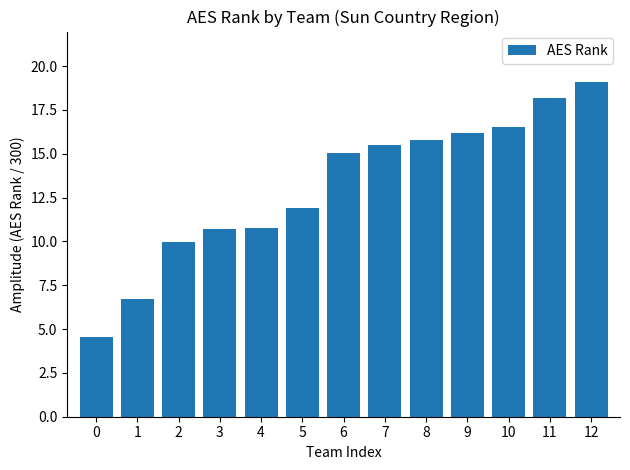

The chart shows a value of 26.7 at 8. True or false?

False